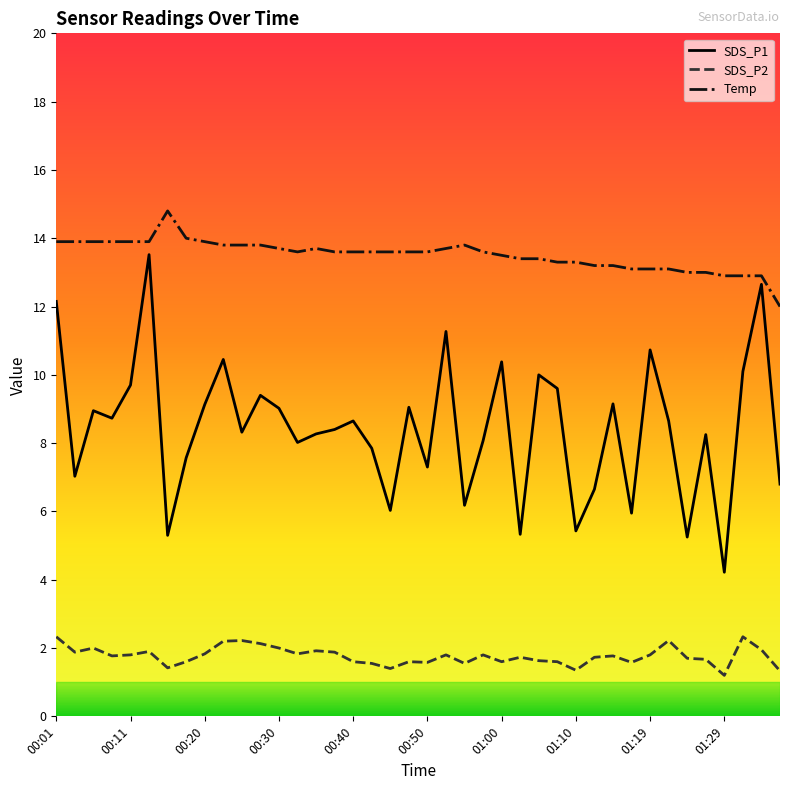

True or false: SDS_P2 and Temp intersect in this chart.

False